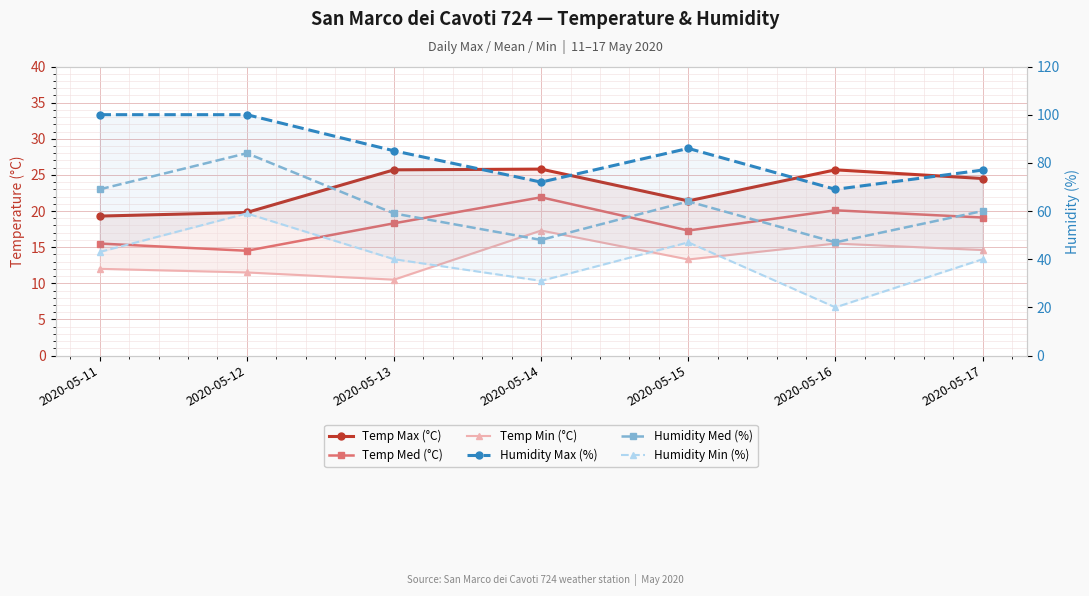

What is the difference between the maximum and minimum values in the Temp Max (°C) series?

6.5